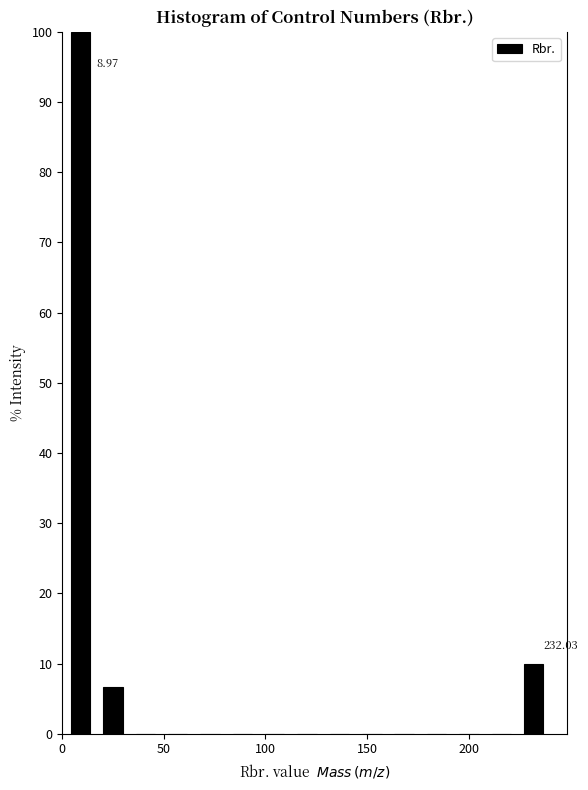

Around what value on the x-axis is the tallest bar? Give the approximate position of its centre, as read against the axis.

10